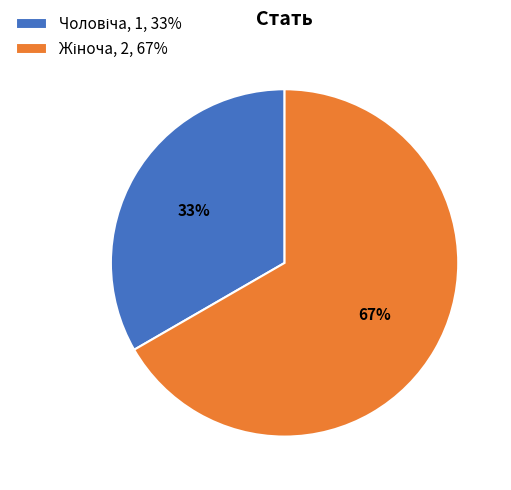

To the nearest percent, what is the average slice percentage?

50%